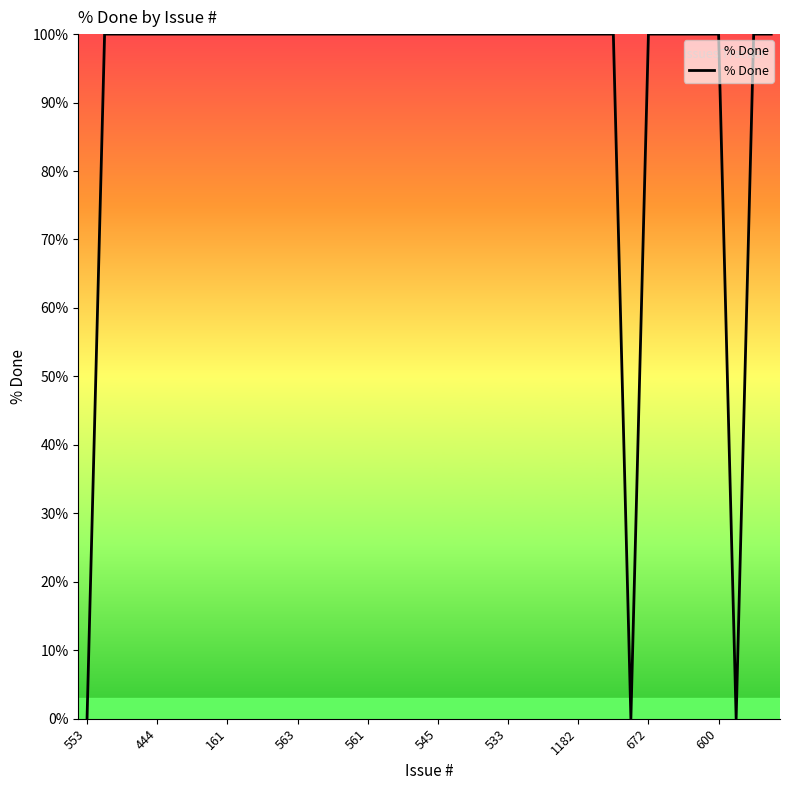

How many lines are shown in the chart?

1